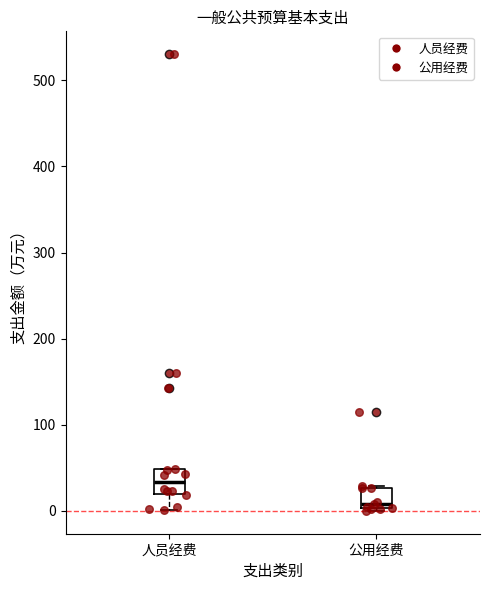

Which box's median line is the highest?

人员经费